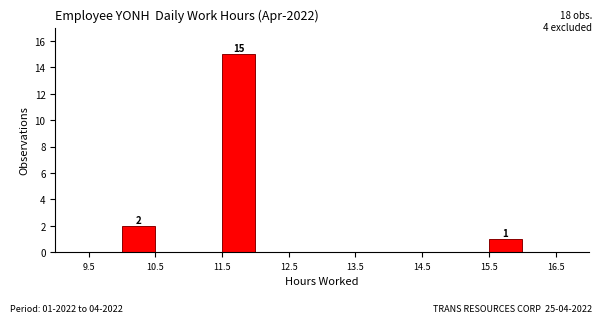

Over which range of the x-axis is the bar tallest?

11.5 to 12.0